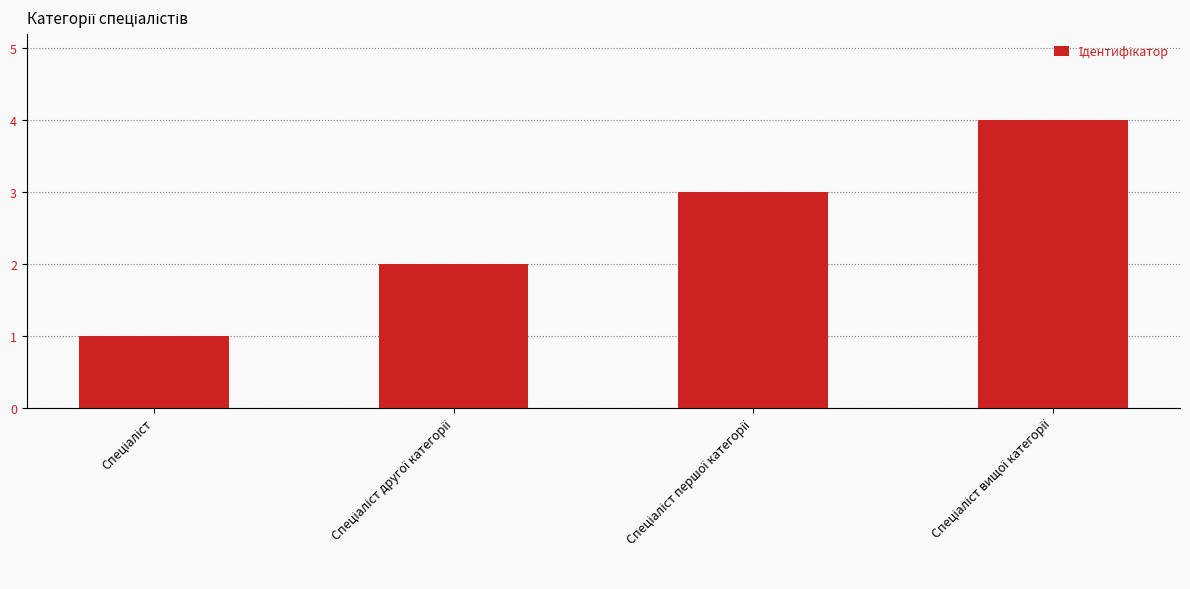

What is the maximum value shown in the chart?

4